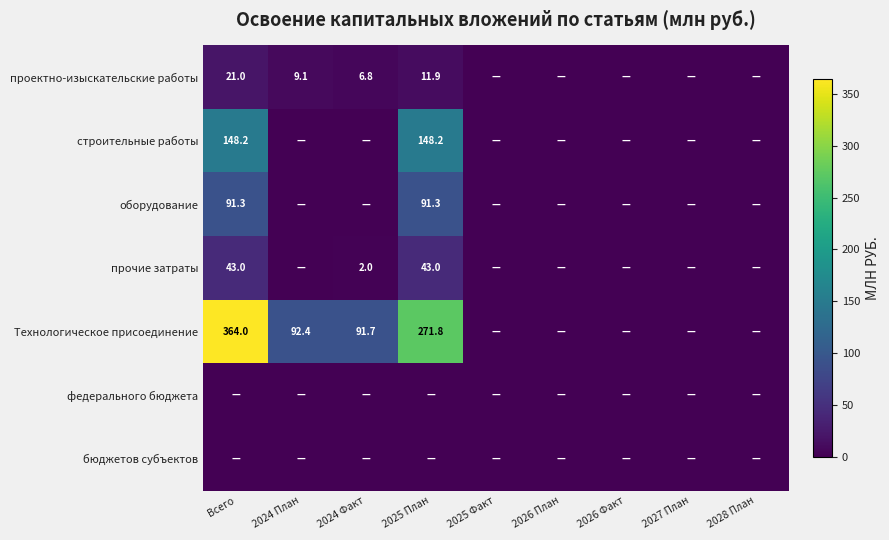

The value of Технологическое присоединение at 2024 План is 53.5. True or false?

False